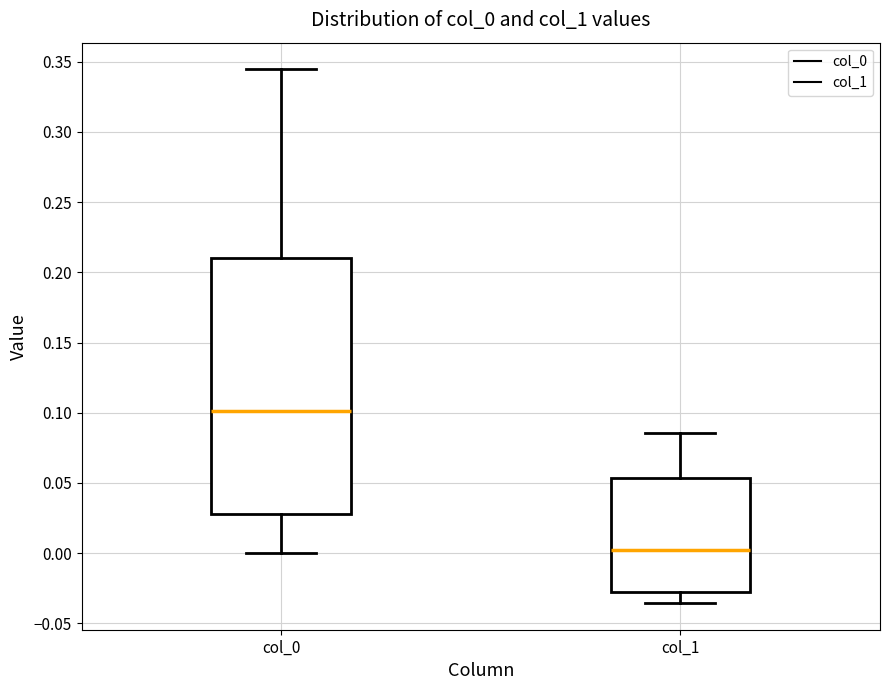

Where does the upper whisker of the box for col_1 end on the y-axis? The values are not printed on the chart, so give them approximately, as read against the axis.

0.085